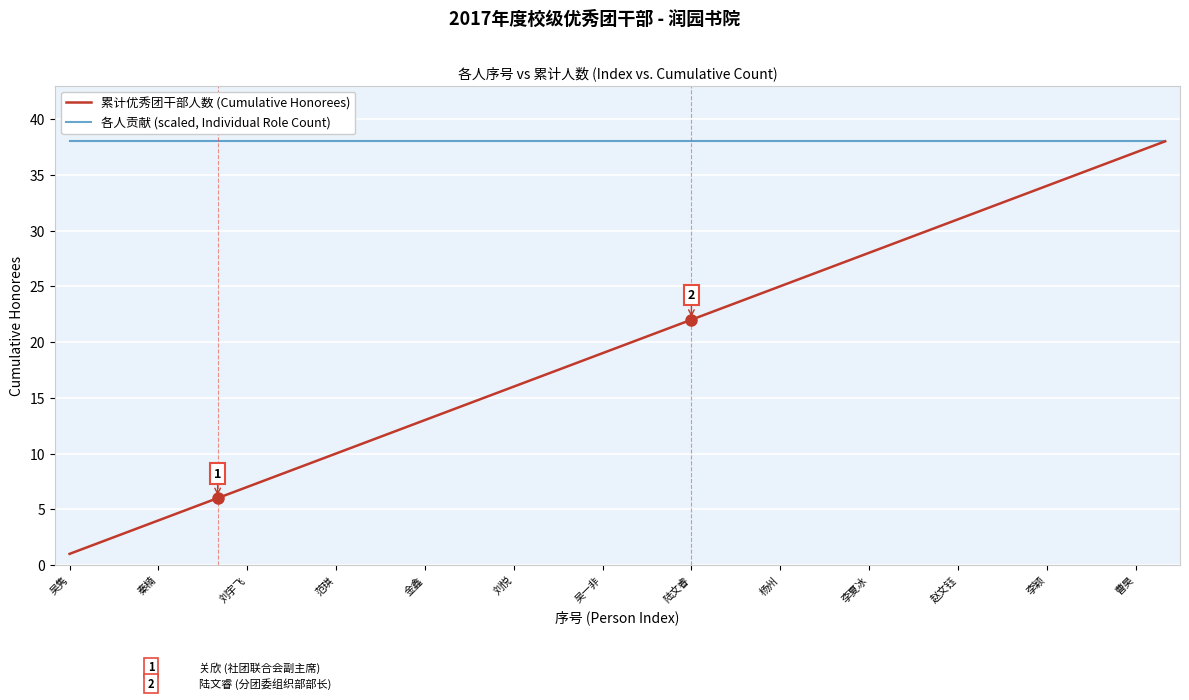

What is the greatest value displayed?

38